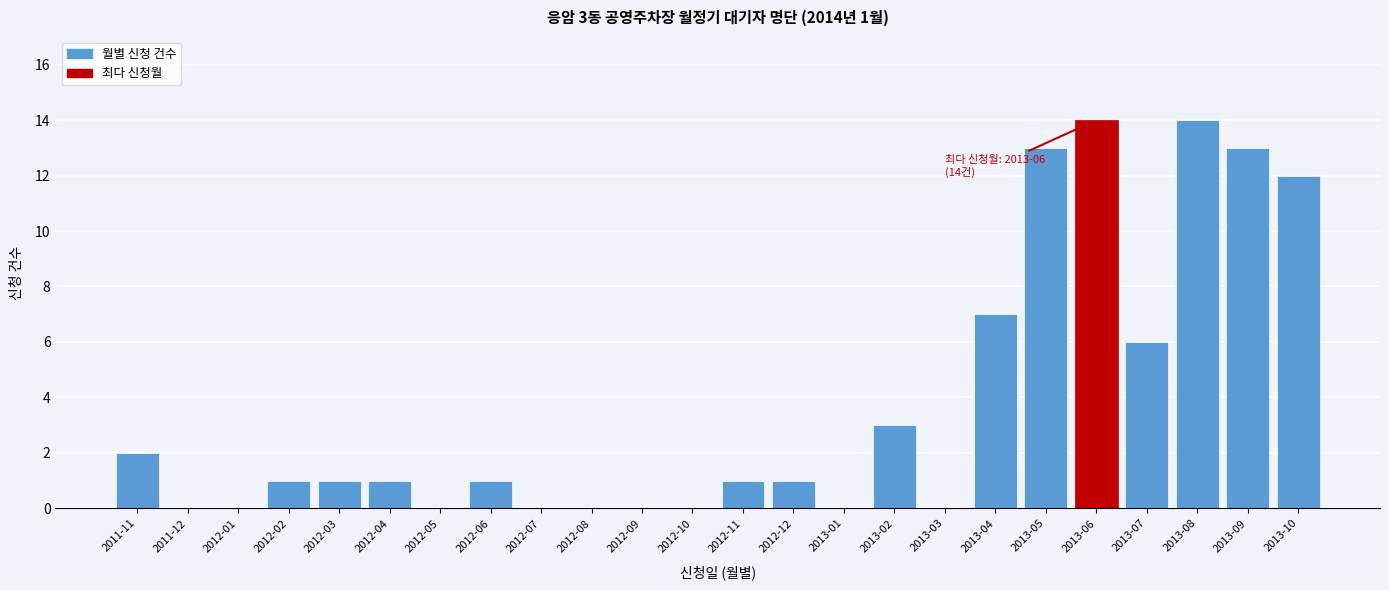

Reading right to left, transcribe all the data shown in this chart.

2013-10=12	2013-09=13	2013-08=14	2013-07=6	2013-06=14	2013-05=13	2013-04=7	2013-03=0	2013-02=3	2013-01=0	2012-12=1	2012-11=1	2012-10=0	2012-09=0	2012-08=0	2012-07=0	2012-06=1	2012-05=0	2012-04=1	2012-03=1	2012-02=1	2012-01=0	2011-12=0	2011-11=2